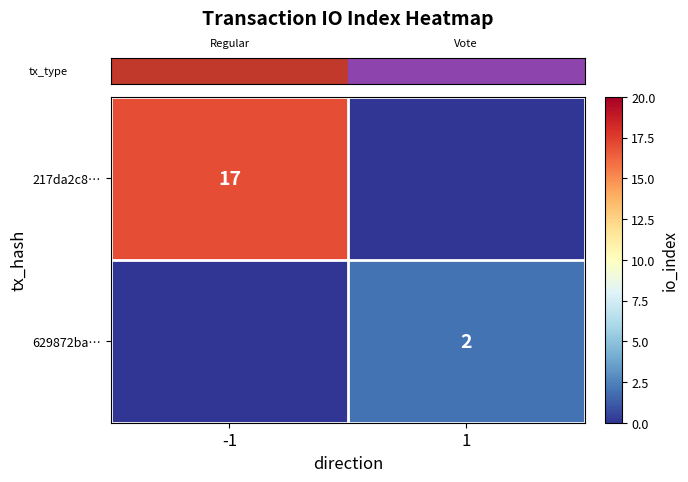

Between 1 and -1, which is larger?

-1